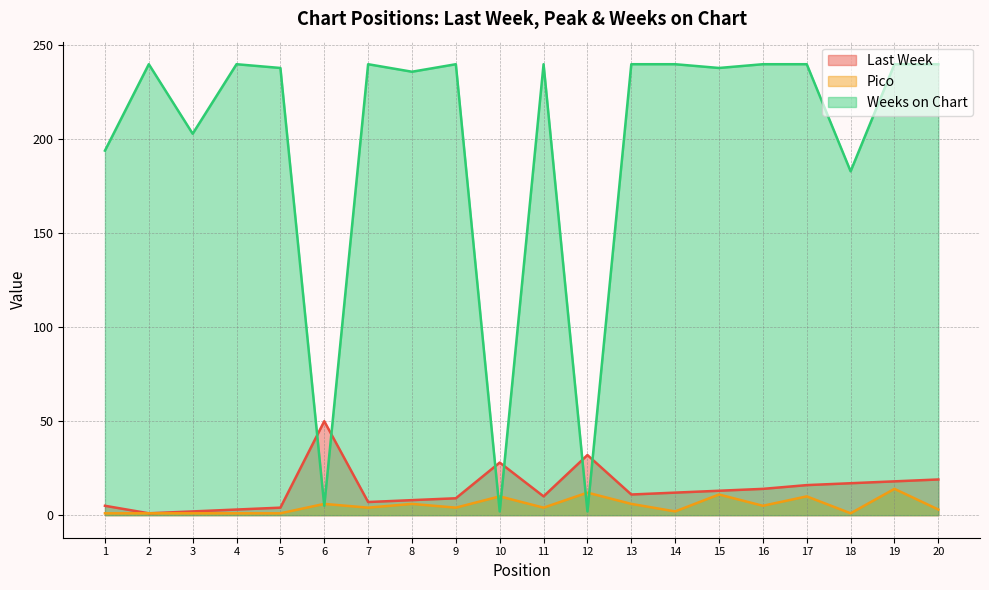

Where does the Last Week series first go above 12?

6